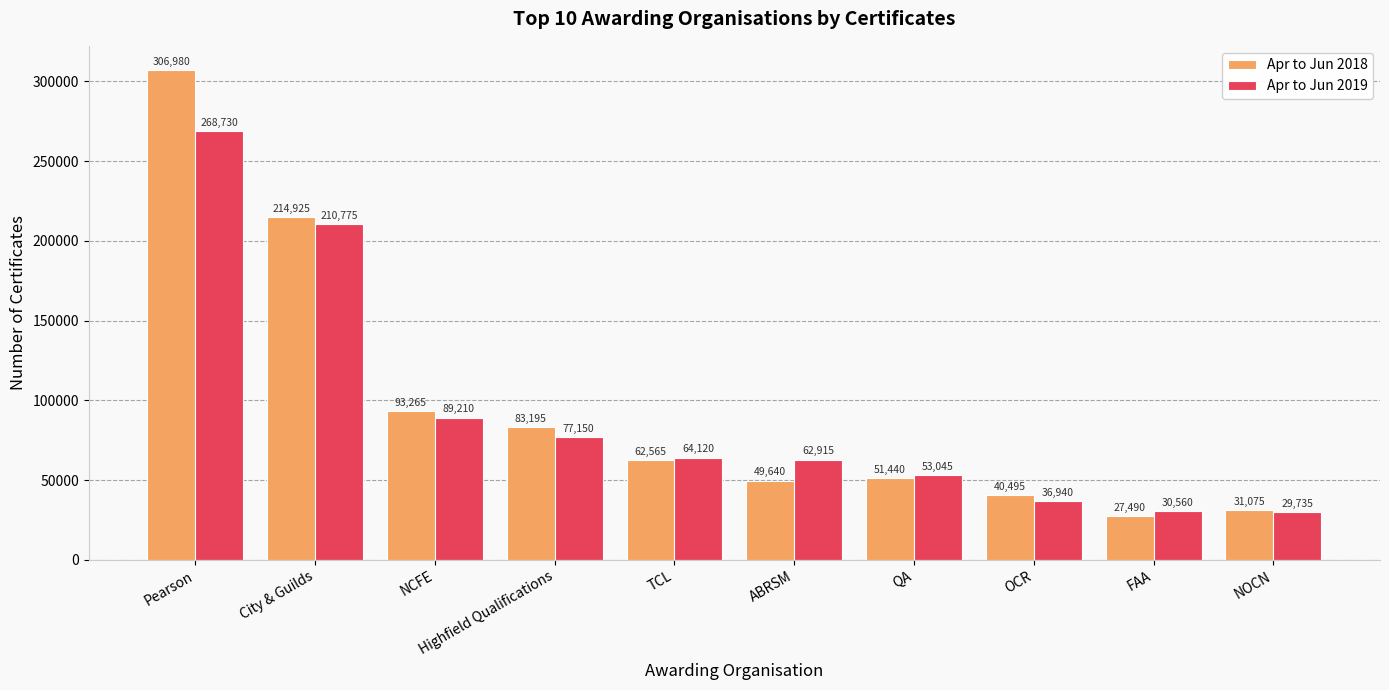

How many data points does each series have?

10